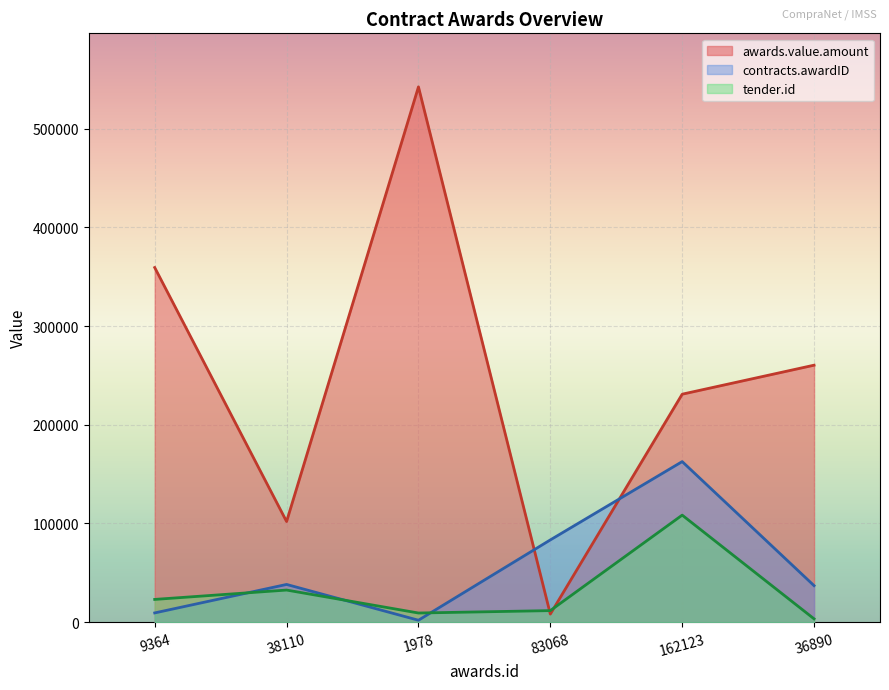

List the labels in order of contracts.awardID value, smallest first.

1978, 9364, 36890, 38110, 83068, 162123